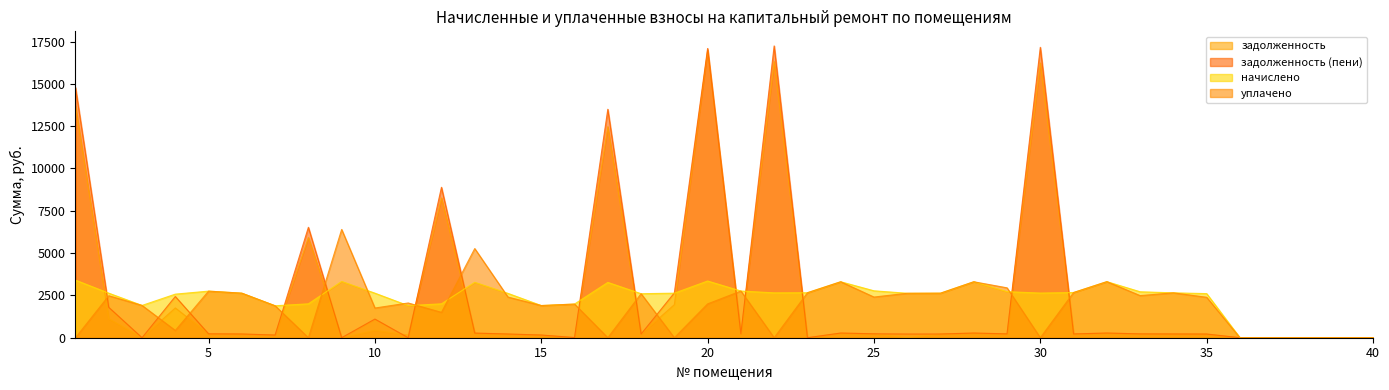

Between 24 and 30, which series saw the biggest shift?

задолженность (пени)